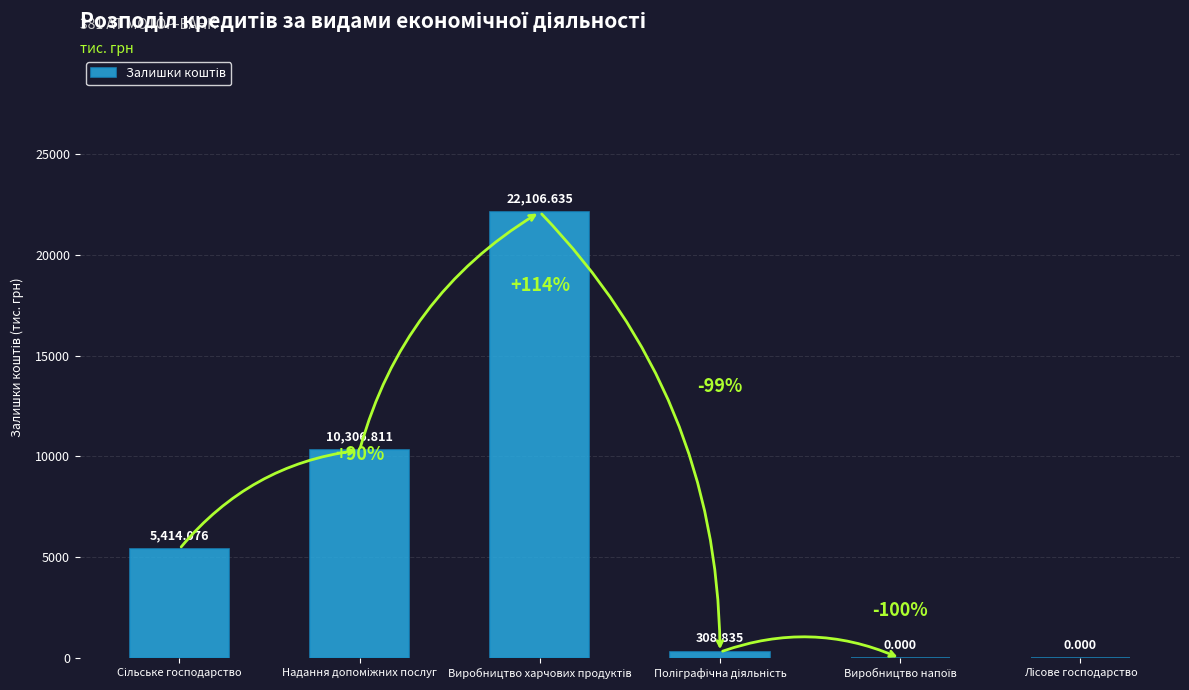

List the labels in order of value, smallest first.

Виробництво напоїв, Лісове господарство, Поліграфічна діяльність, Сільське господарство, Надання допоміжних послуг, Виробництво харчових продуктів